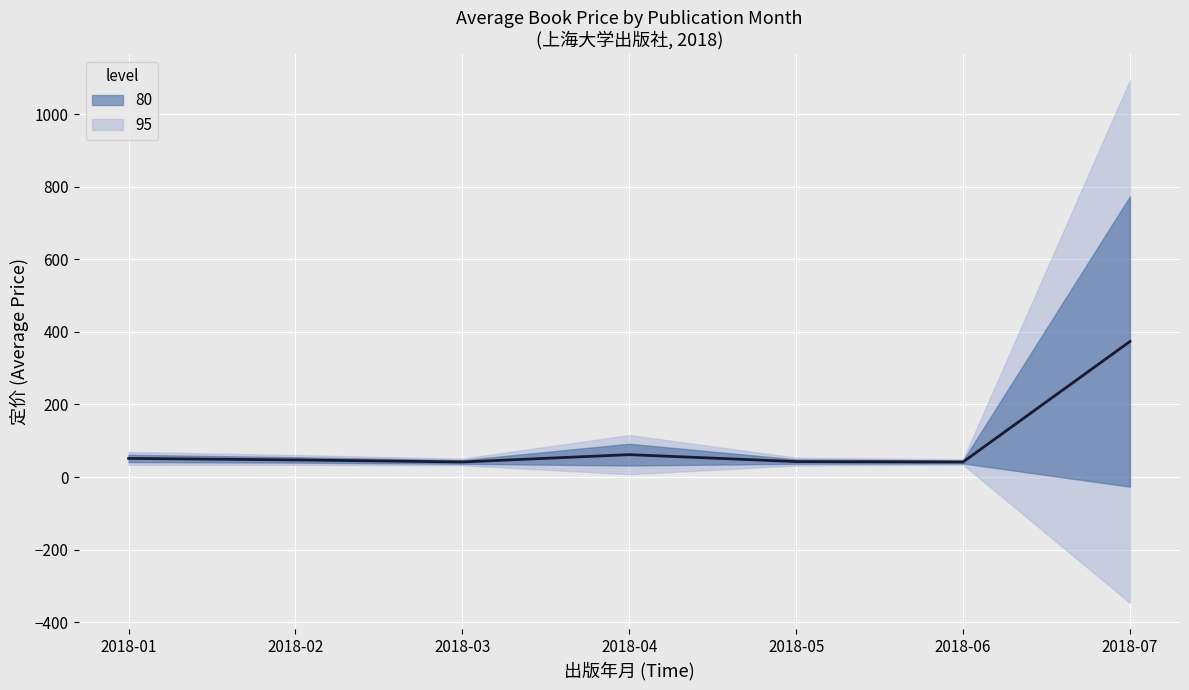

What is the minimum value shown in the chart?

41.5